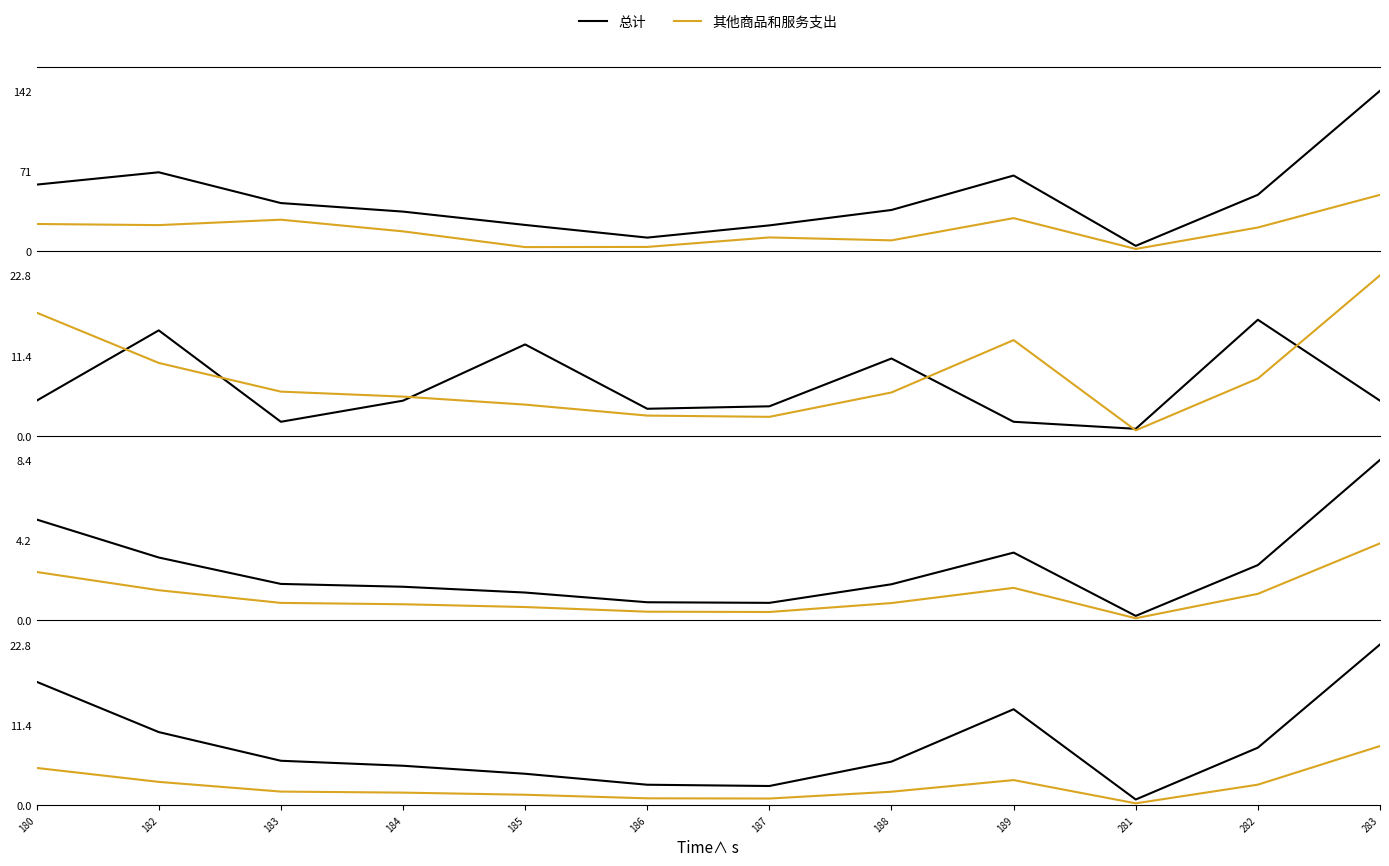

What is the highest value of the 总计 series?

141.9